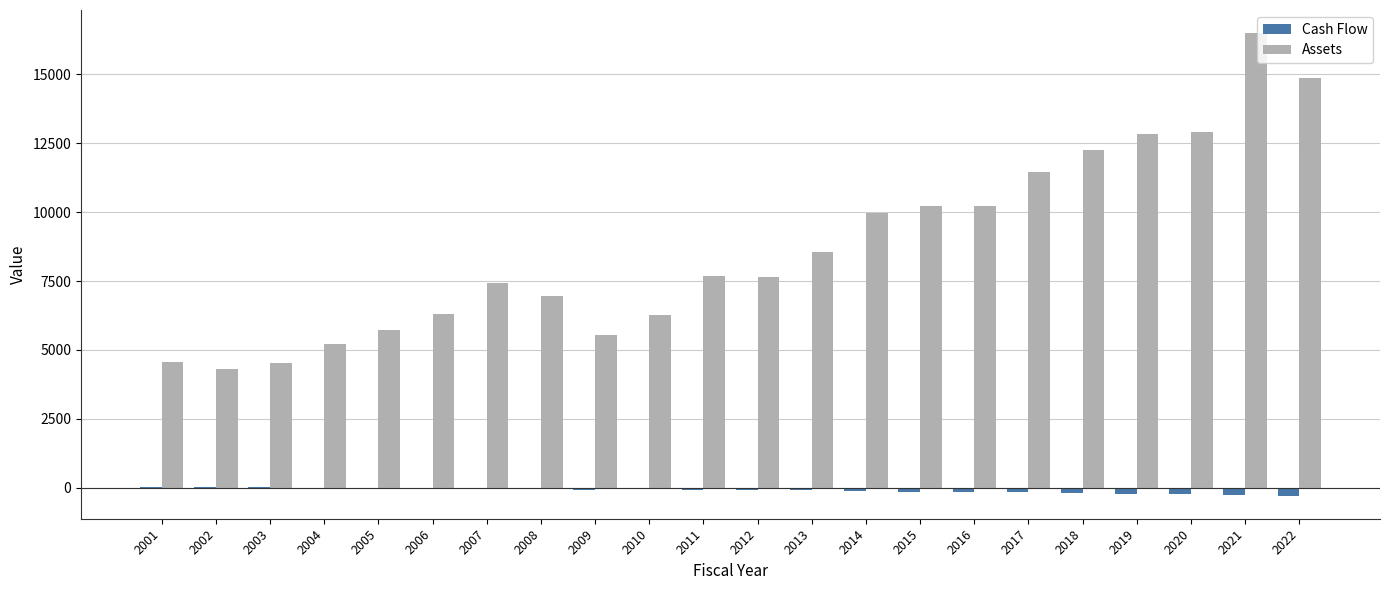

What is the average value of the Assets series?

8722.5